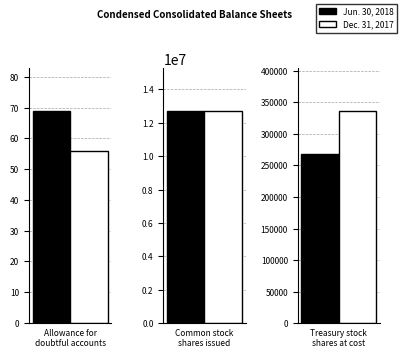

Reading left to right, what are all the values shown in this chart?

Jun. 30, 2018: Allowance for
doubtful accounts=69	Common stock
shares issued=12731678	Treasury stock
shares at cost=267880
Dec. 31, 2017: Allowance for
doubtful accounts=56	Common stock
shares issued=12731678	Treasury stock
shares at cost=336982